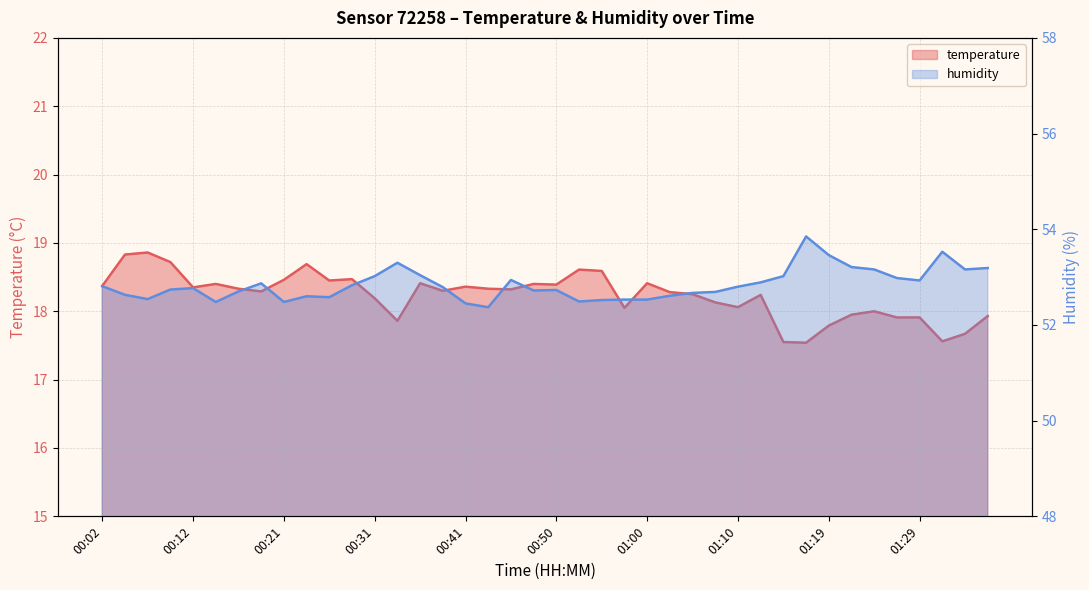

How many lines are shown in the chart?

2